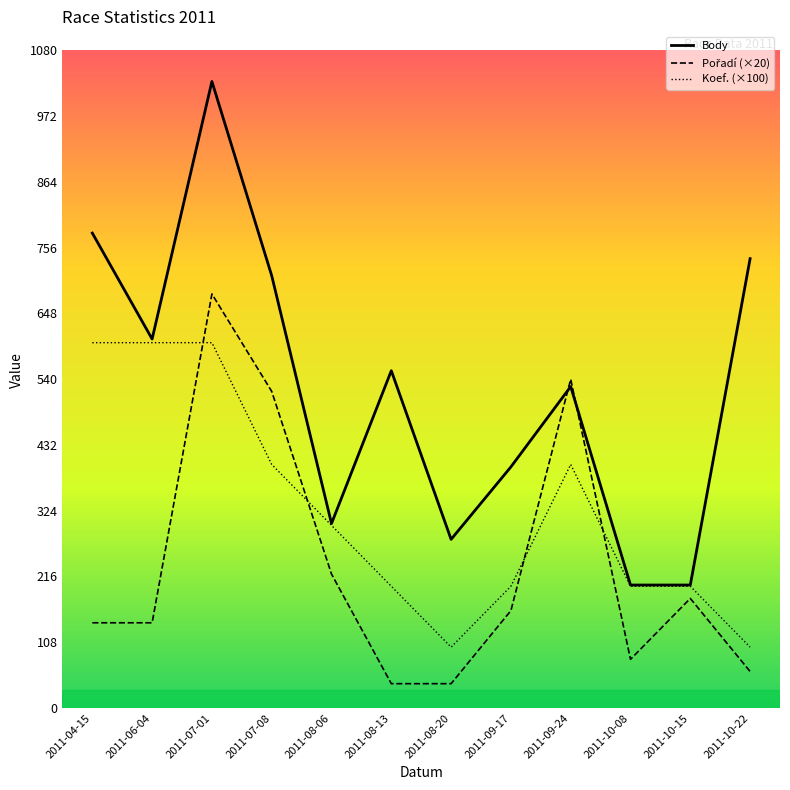

The value of Koef. (×100) at 2011-09-24 is 216. True or false?

False